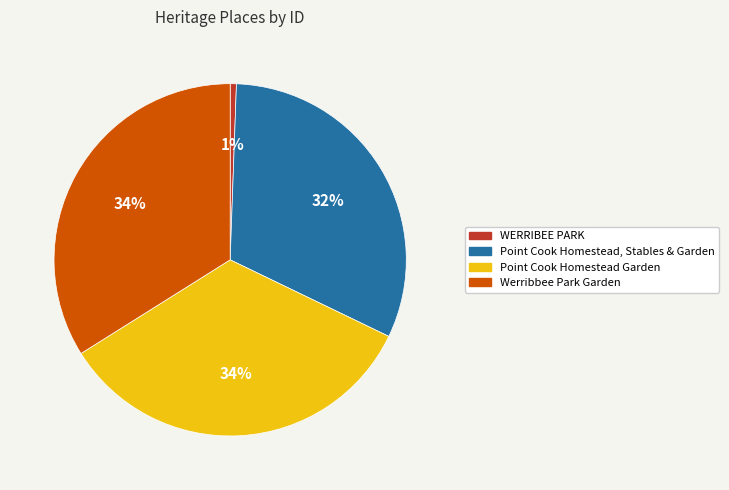

True or false: Point Cook Homestead Garden accounts for 48% of the total.

False